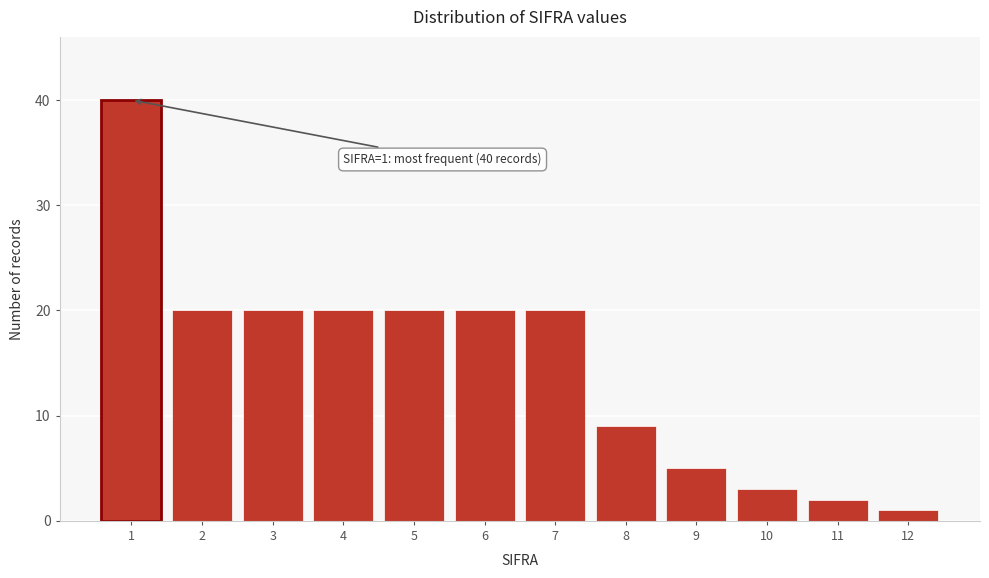

Reading left to right, what are all the values shown in this chart?

1=40	2=20	3=20	4=20	5=20	6=20	7=20	8=9	9=5	10=3	11=2	12=1